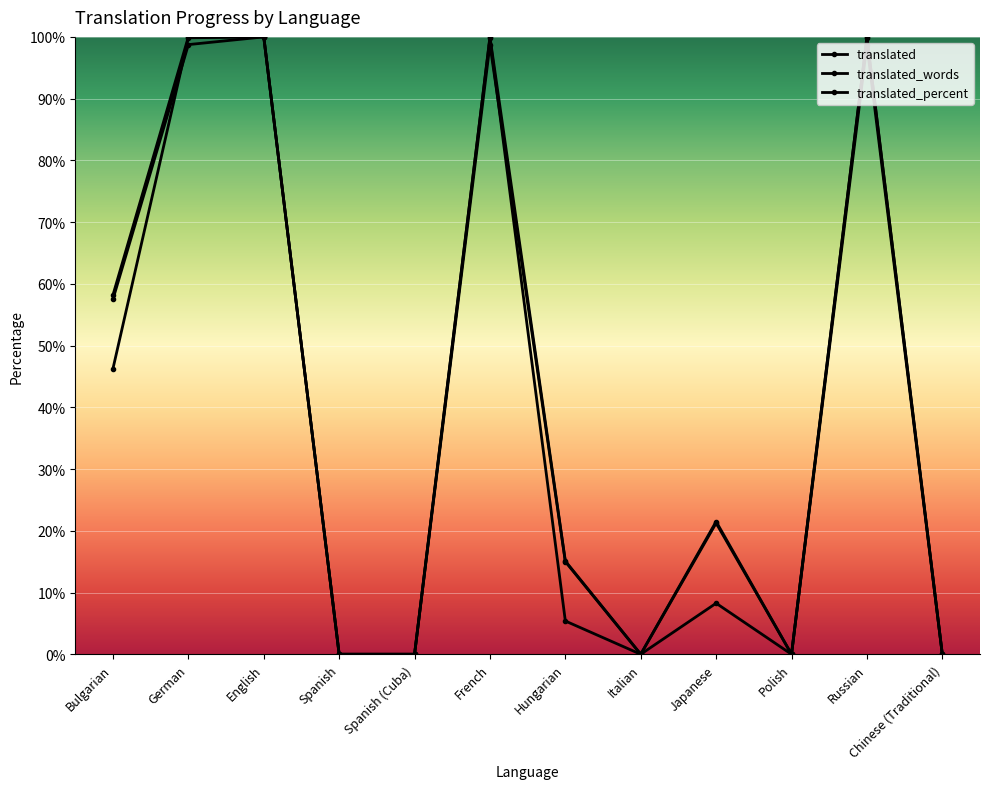

How many lines are shown in the chart?

3